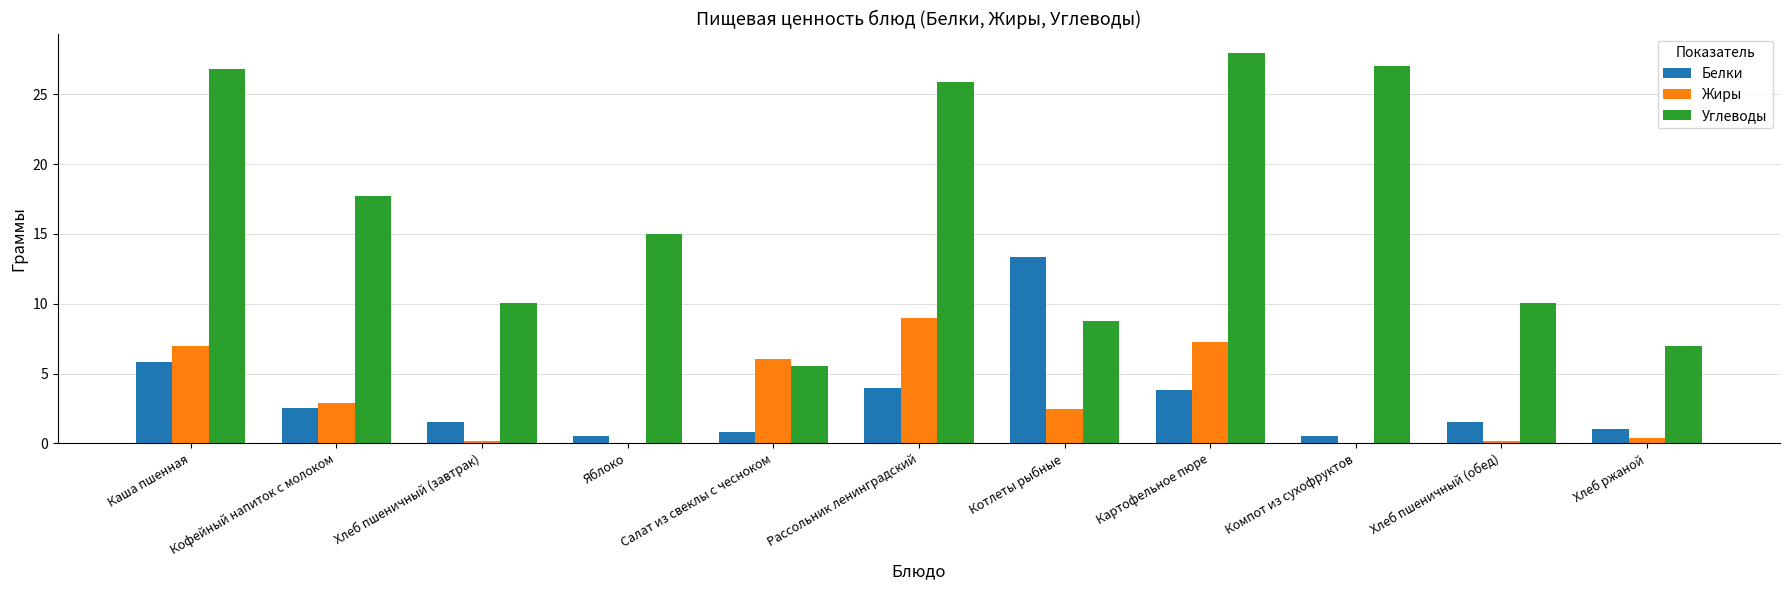

The Жиры series shows -4.9 at Компот из сухофруктов. True or false?

False